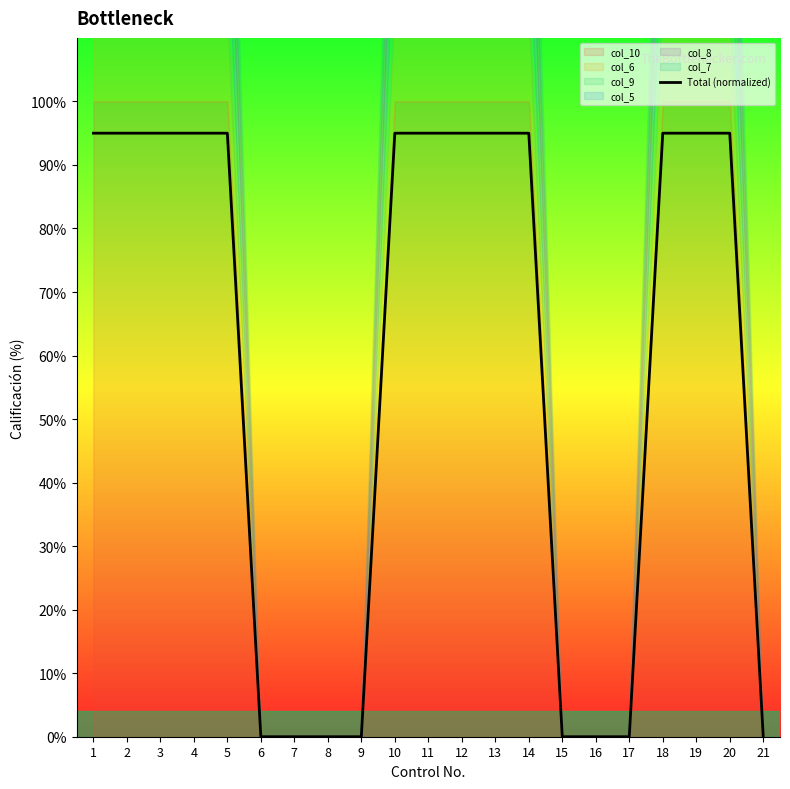

Reading left to right, list all the values displayed in this chart.

95	95	95	95	95	0	0	0	0	95	95	95	95	95	0	0	0	95	95	95	0